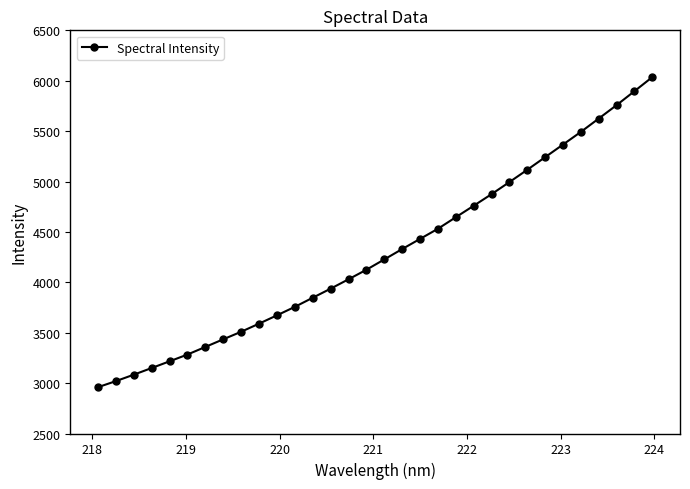

What is the difference between the maximum and second lowest values?

3016.0